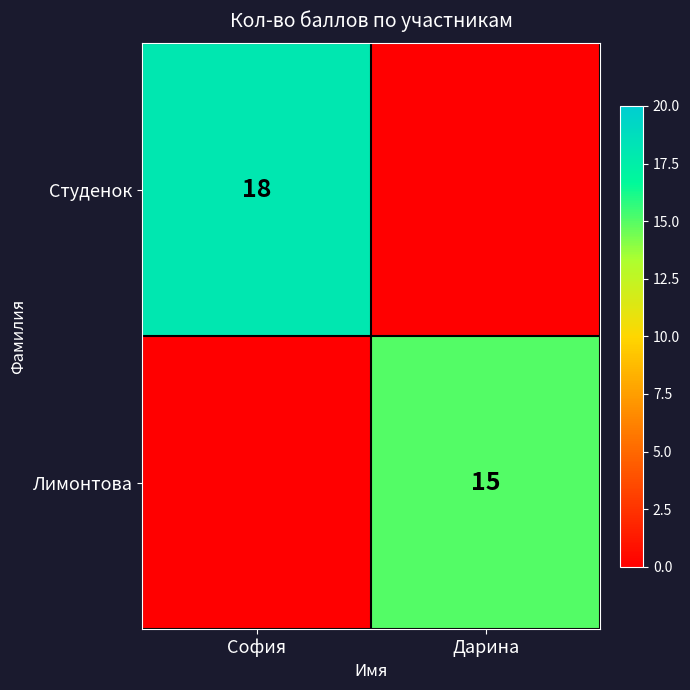

The Студенок series shows 10 at София. True or false?

False